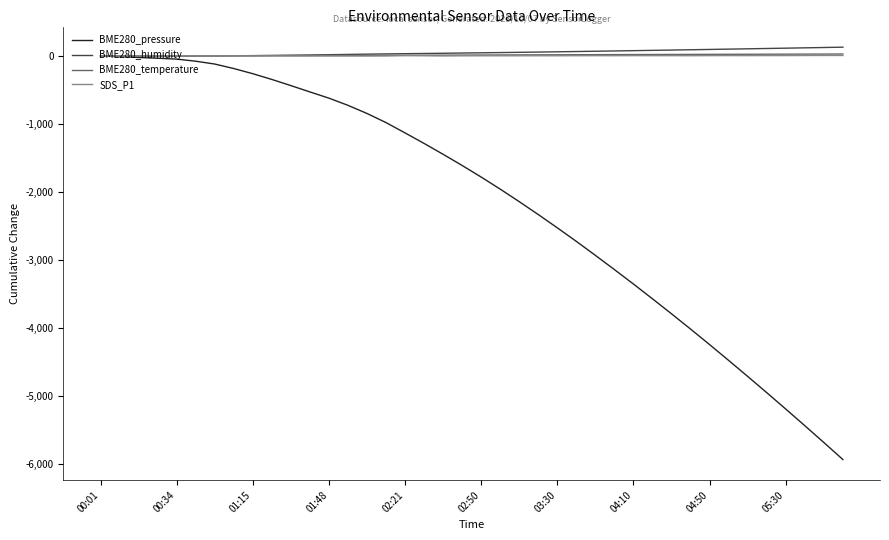

Which series has the largest range (max minus min)?

BME280_pressure